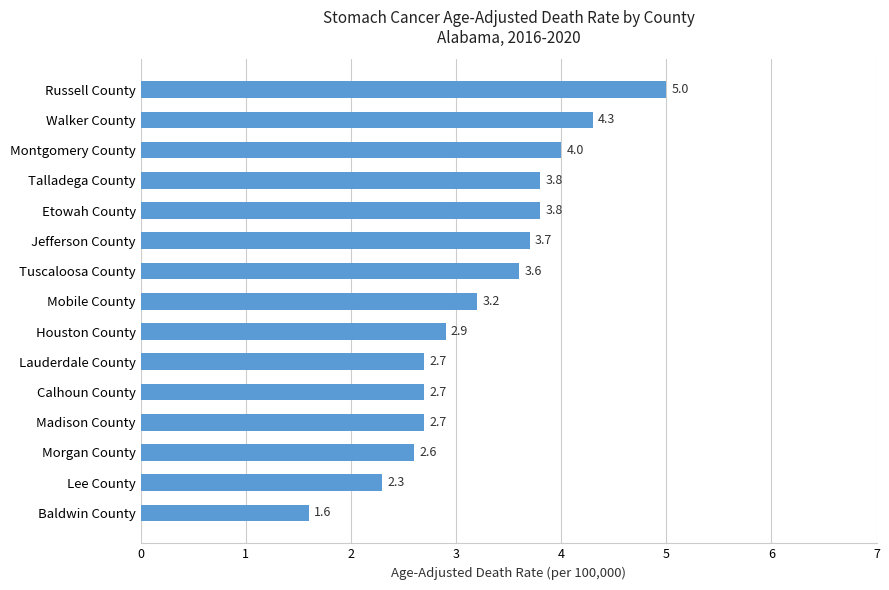

Where is the data nearest to the value 3?

Houston County